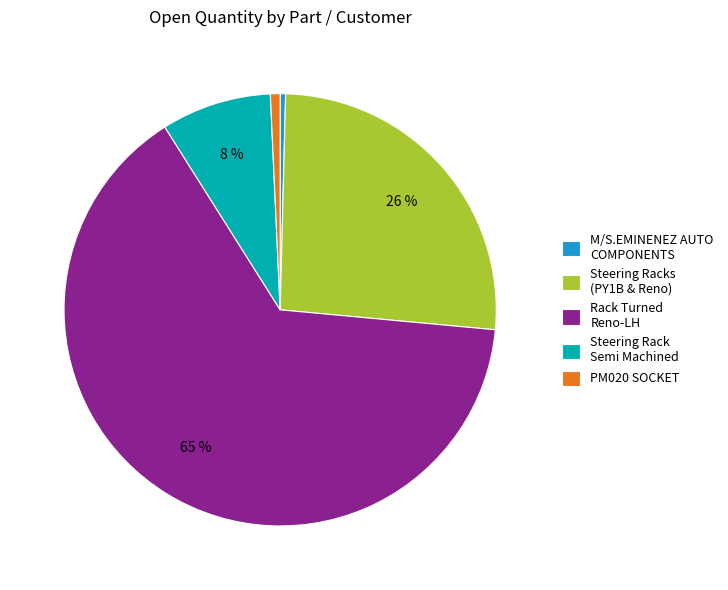

Is there a majority slice in this chart?

Yes